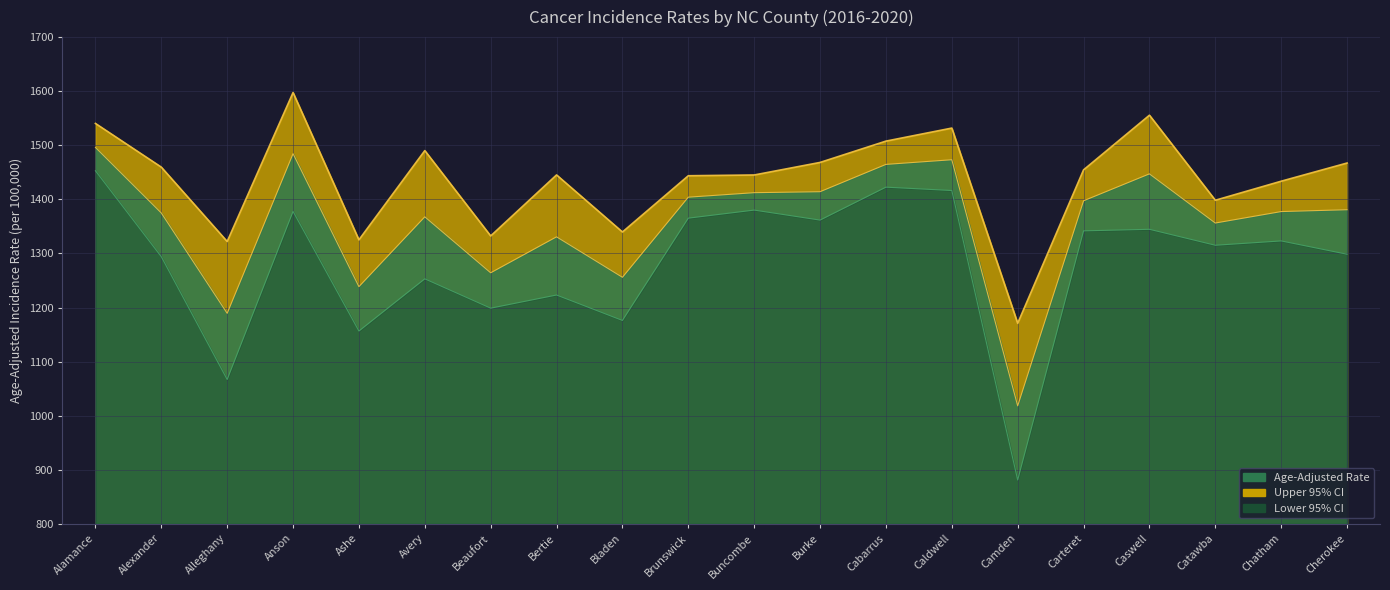

True or false: Lower 95% CI has a value of 1361.7 at Burke.

True